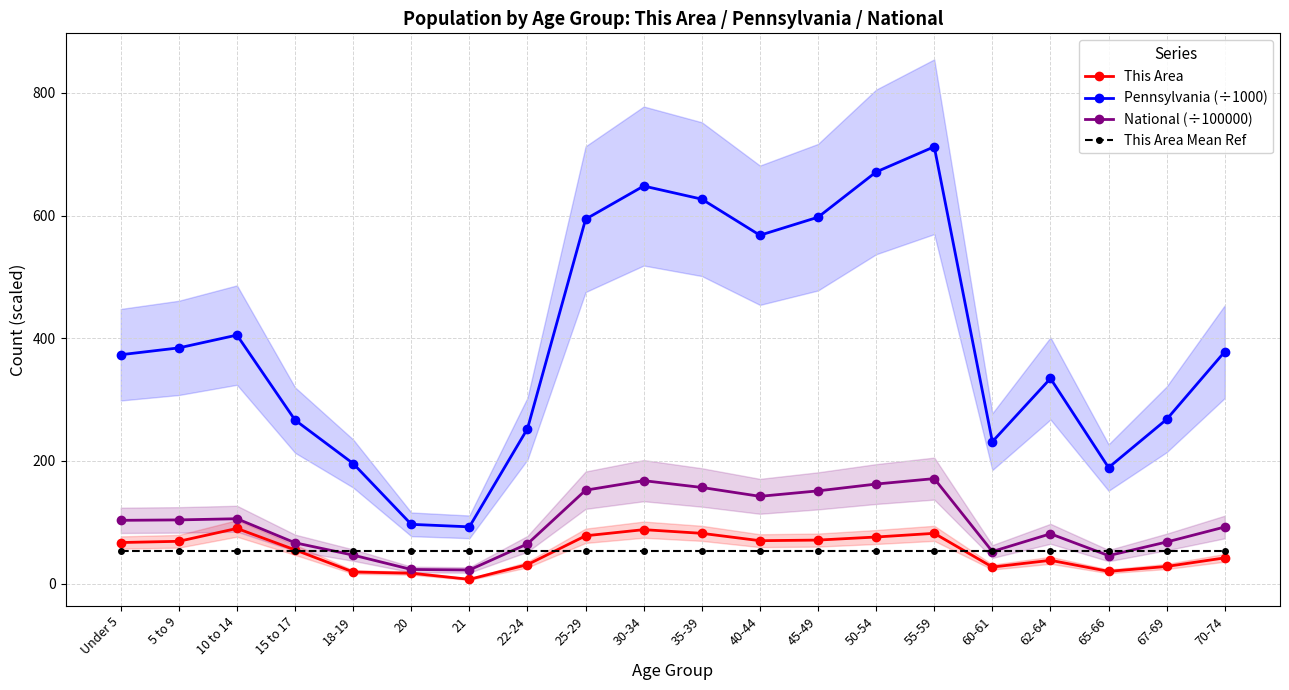

Read the This Area value at 67-69.

28.0